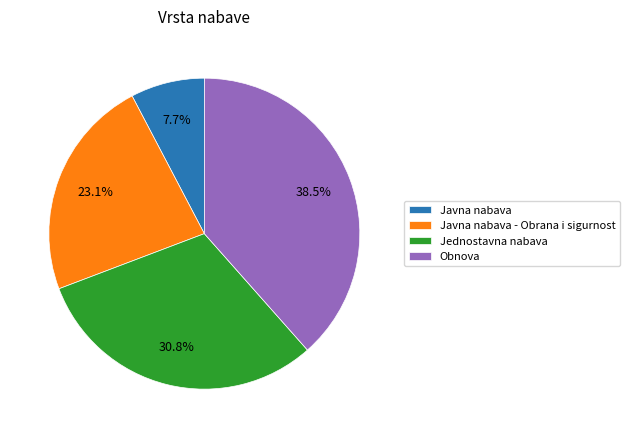

Is Javna nabava the majority of the pie?

No